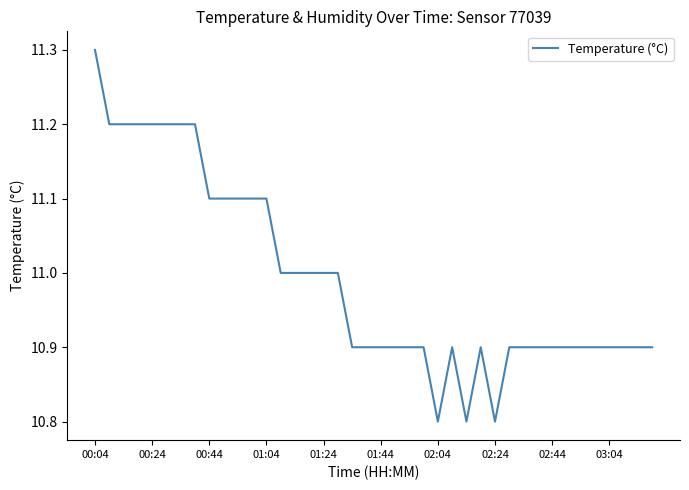

What is the smallest value displayed?

10.8